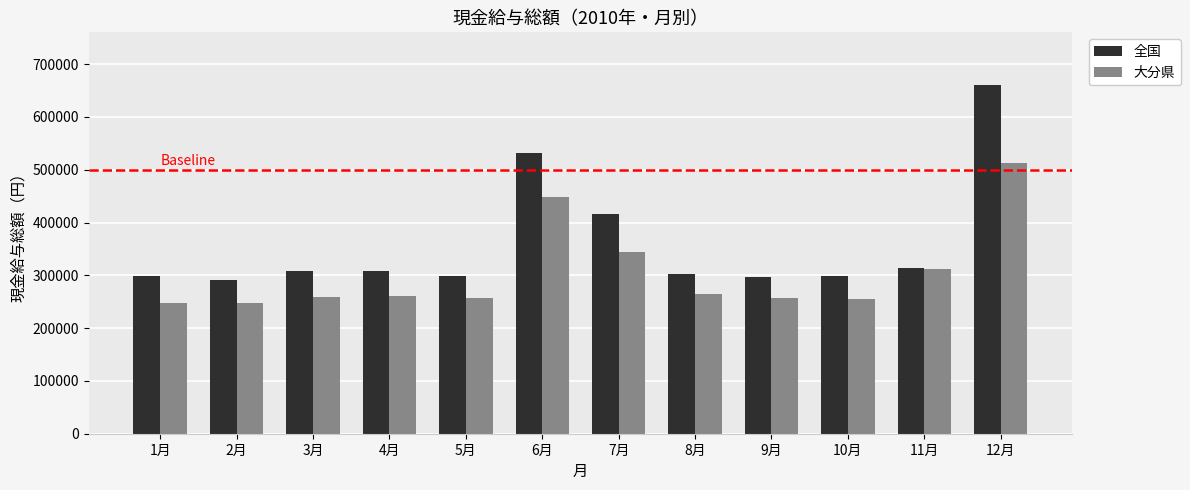

What is the value of the 全国 bar at the 6th from the left?

530947